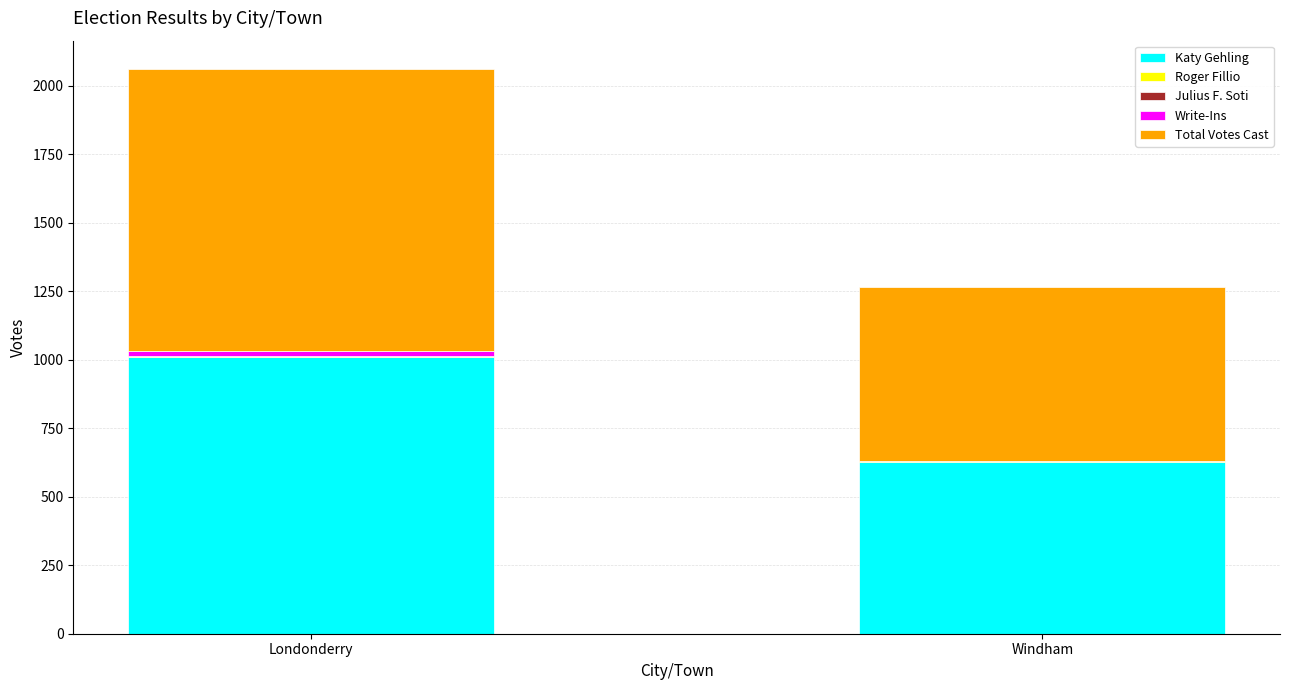

At which category is the sum across all series the highest?

Londonderry